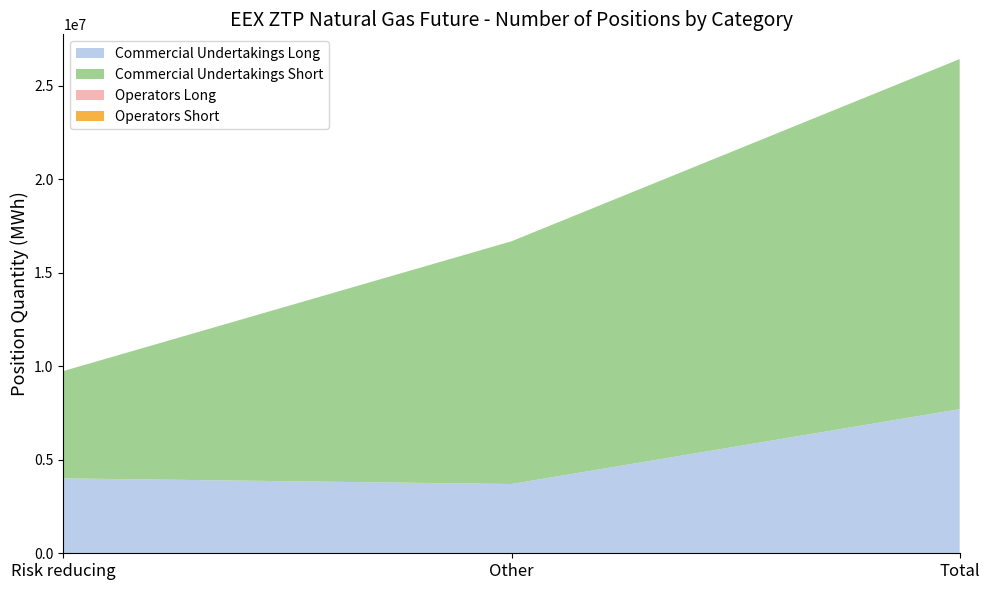

Reading left to right, what are all the values shown in this chart?

Commercial Undertakings Long: Risk reducing=4004472	Other=3703715	Total=7708187
Commercial Undertakings Short: Risk reducing=5739960	Other=12981793	Total=18721753
Operators Long: Risk reducing=0	Other=0	Total=0
Operators Short: Risk reducing=0	Other=0	Total=0